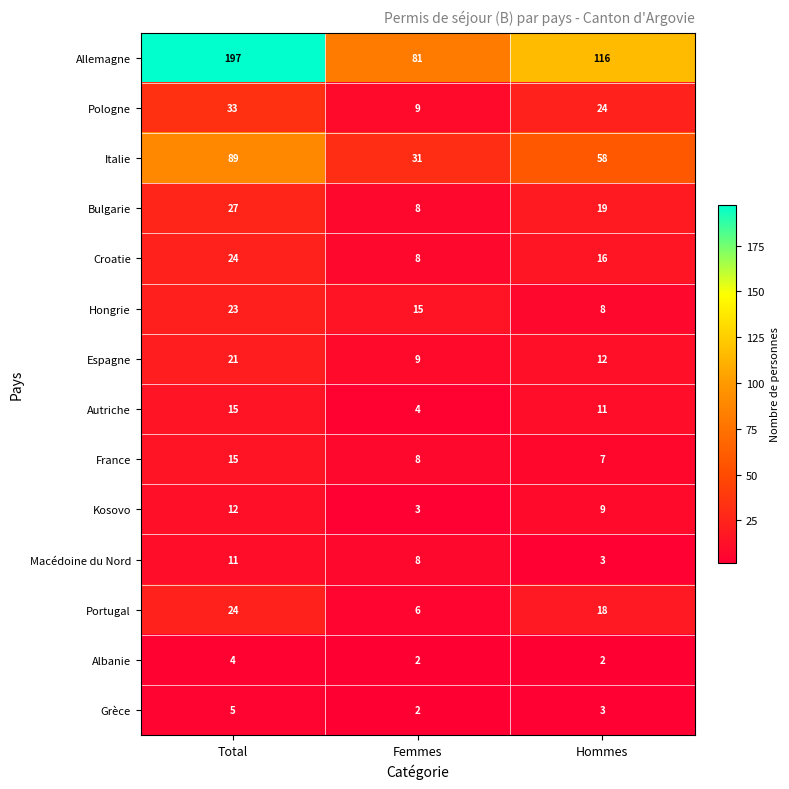

Where does the Grèce series first go above 3?

Total